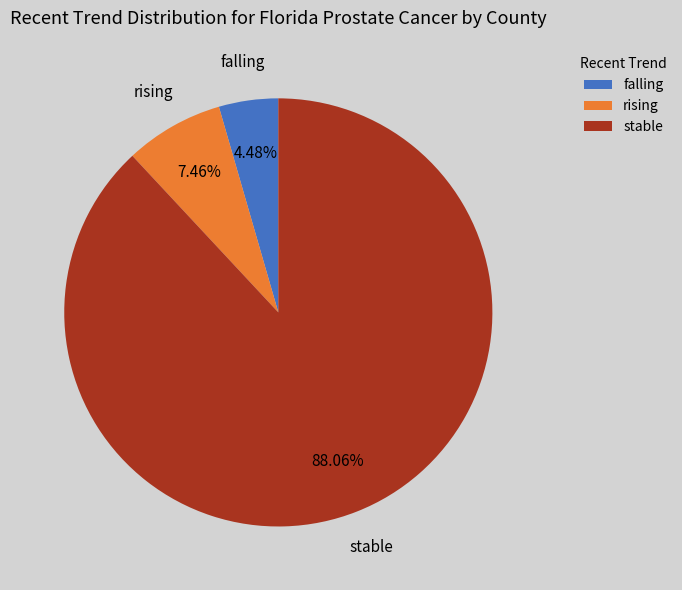

What percentage do rising and stable together represent?

95.5%